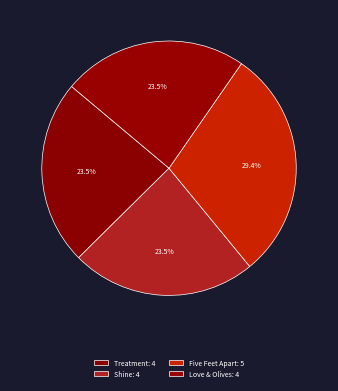

What percentage is the Love & Olives slice, to the nearest percent?

24%